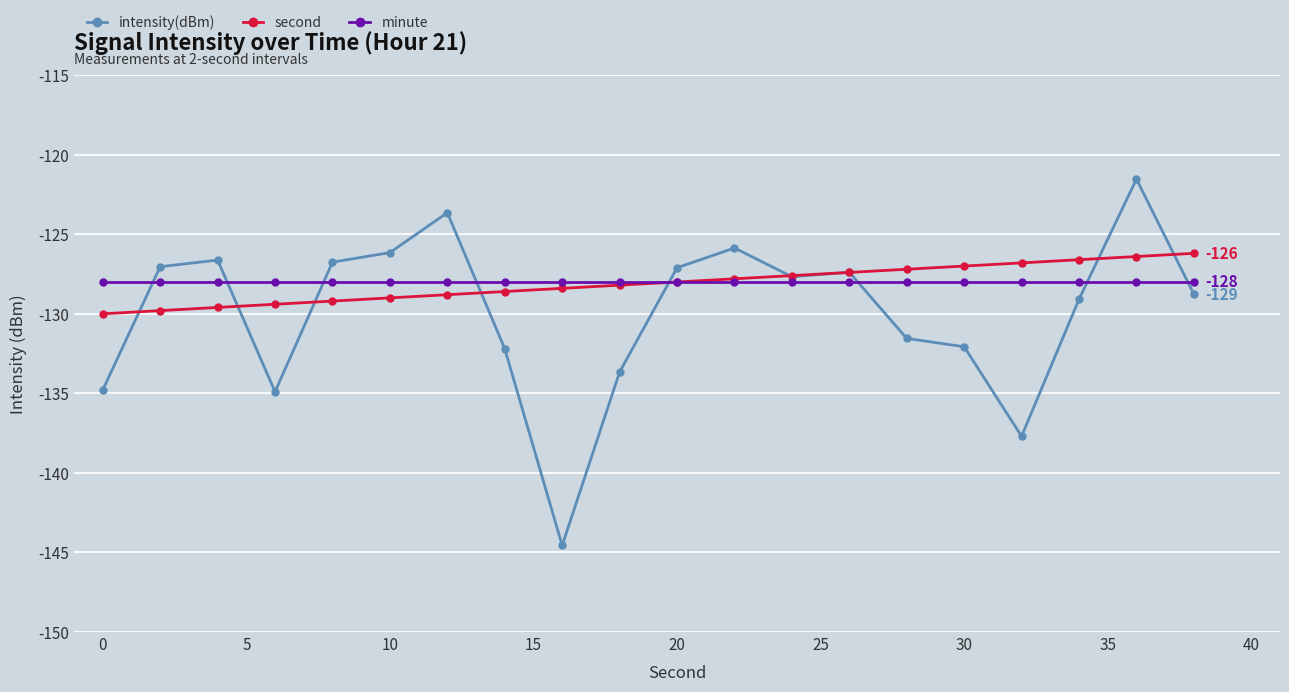

At how many categories does at least one series exceed -136?

20